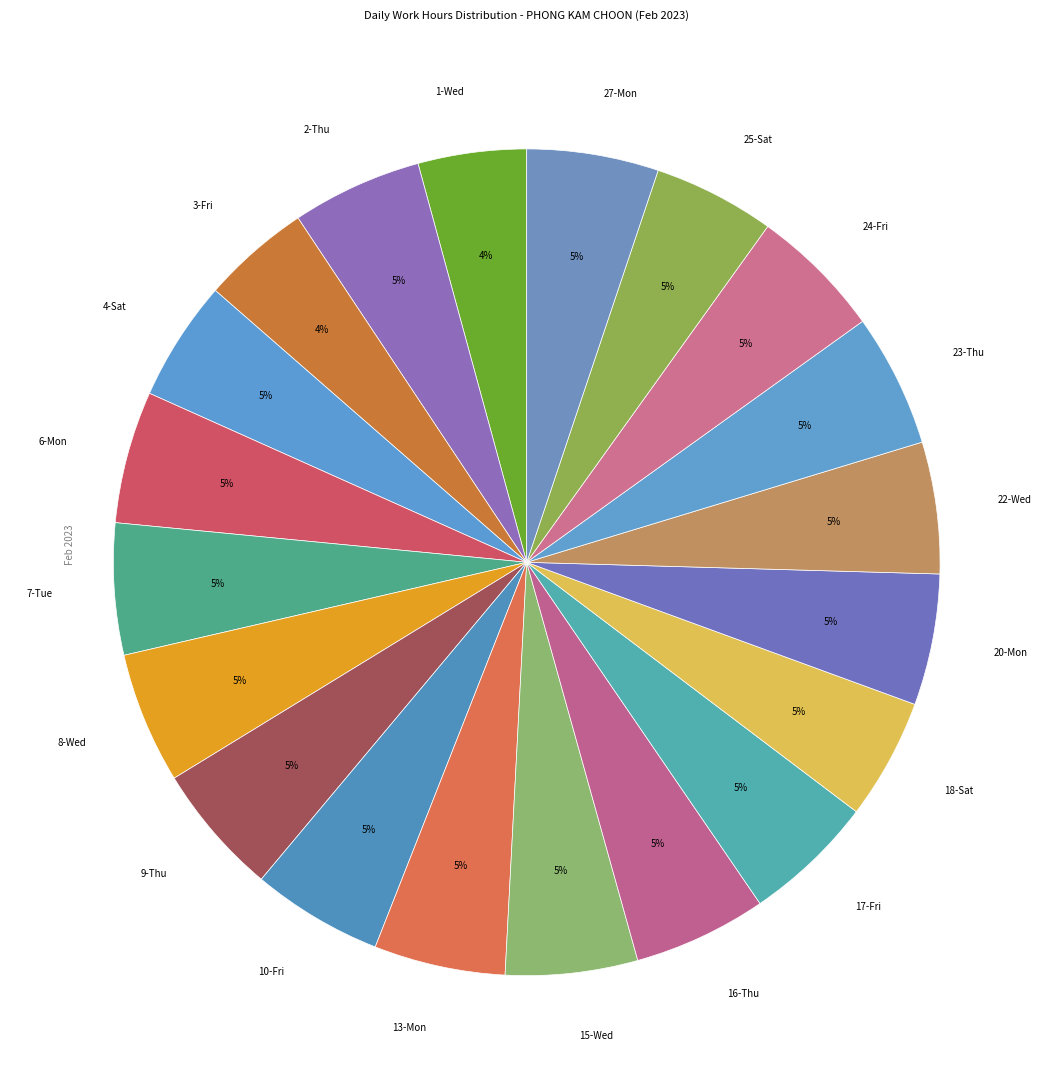

Count the number of slices in the pie.

20